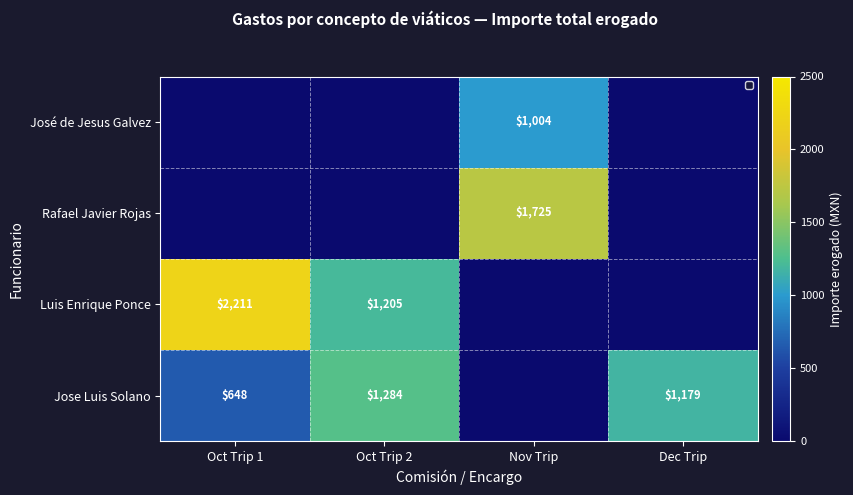

The Luis Enrique Ponce series shows 1627 at Oct Trip 2. True or false?

False